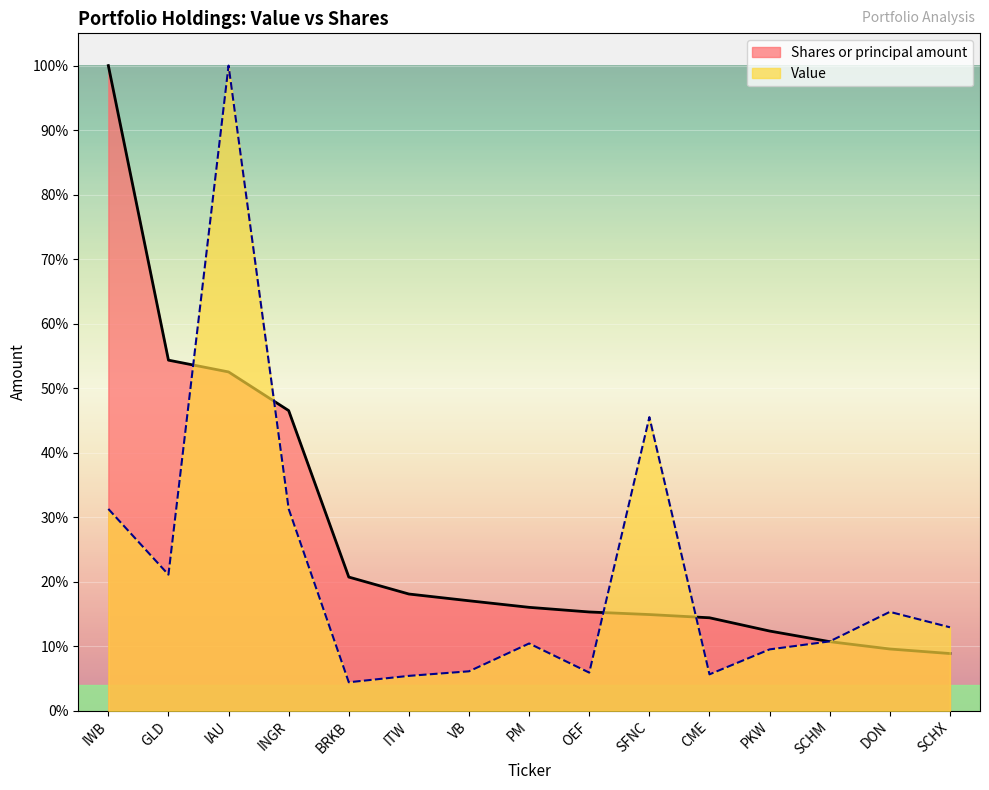

What are all the series names shown in the legend?

Shares or principal amount, Value